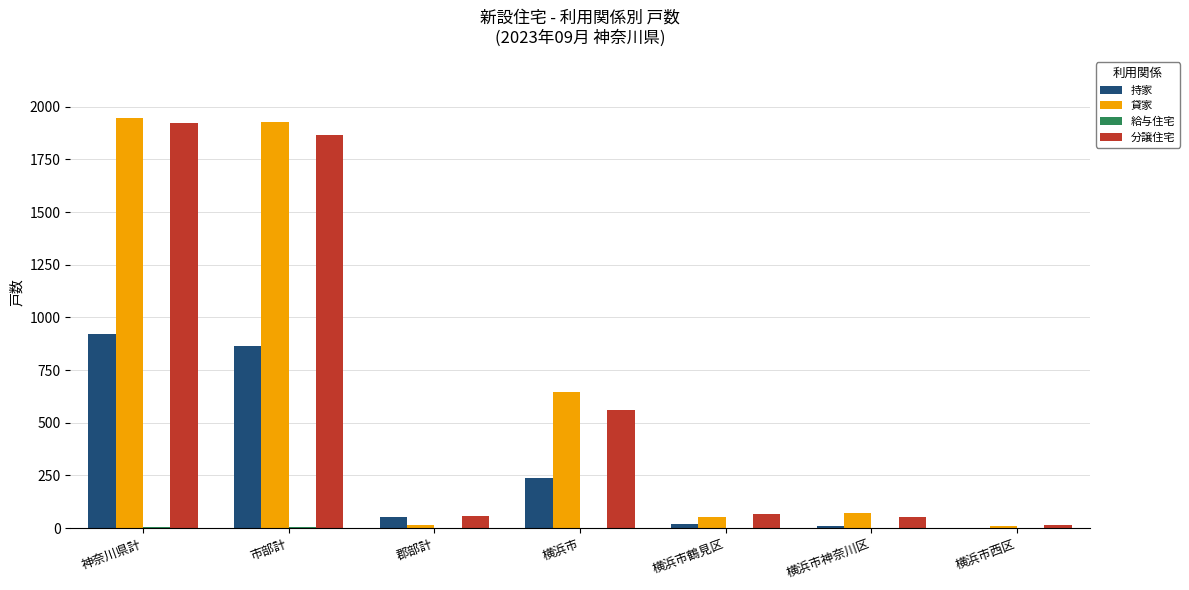

Which series has the largest range (max minus min)?

貸家